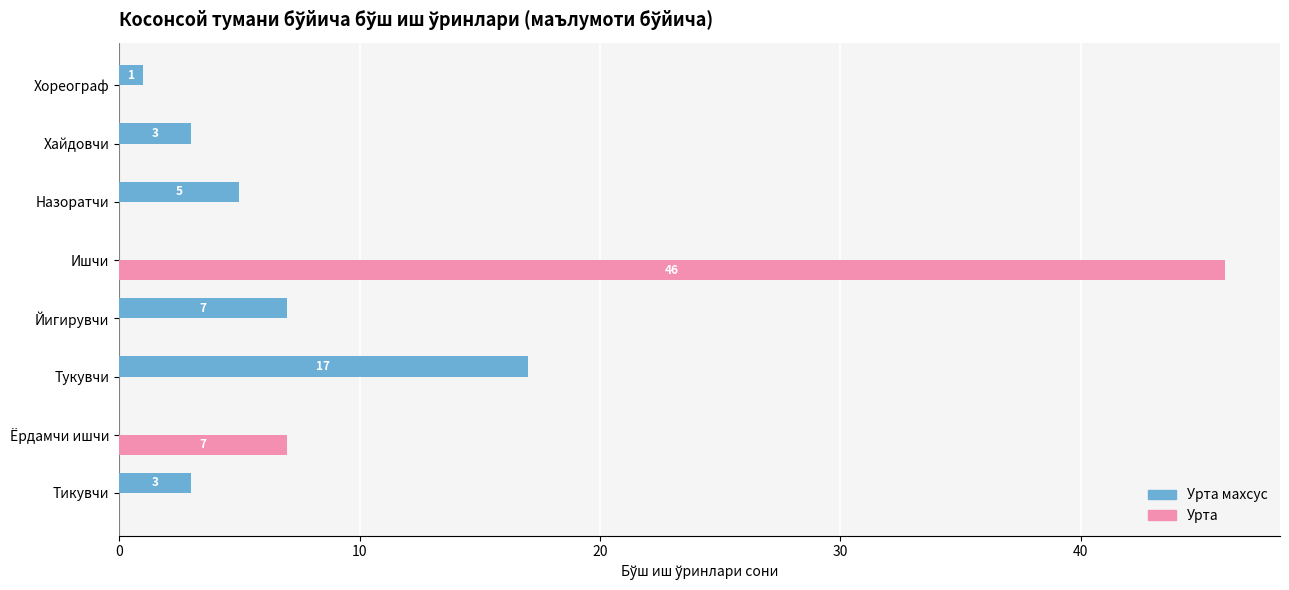

Between Ёрдамчи ишчи and Тукувчи, which series saw the biggest shift?

Урта махсус